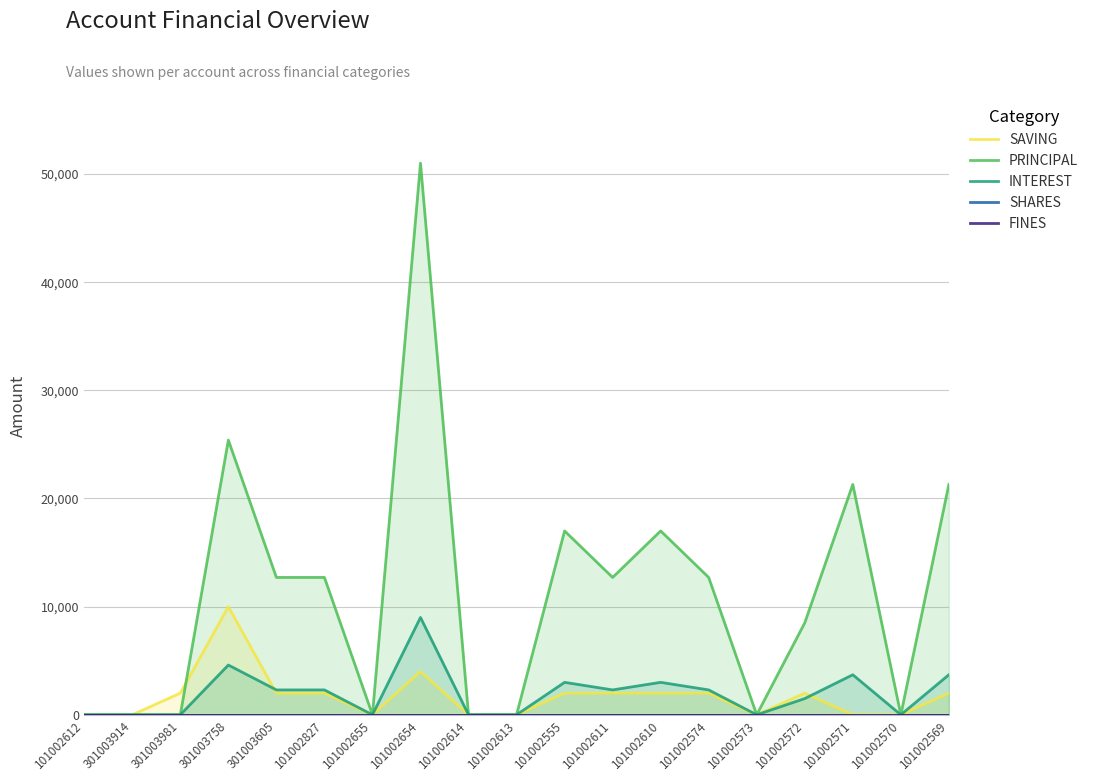

At which category does INTEREST reach its first local peak?

301003758